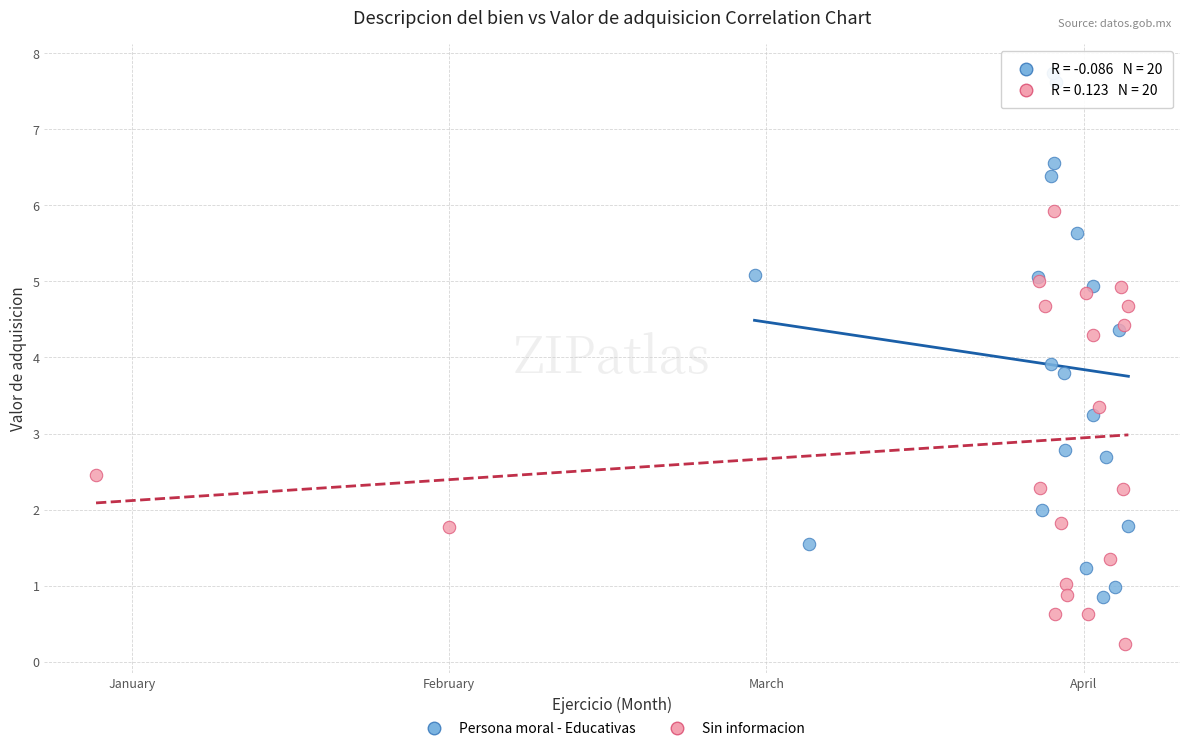

Which series contains the lowest Y value?

Sin informacion